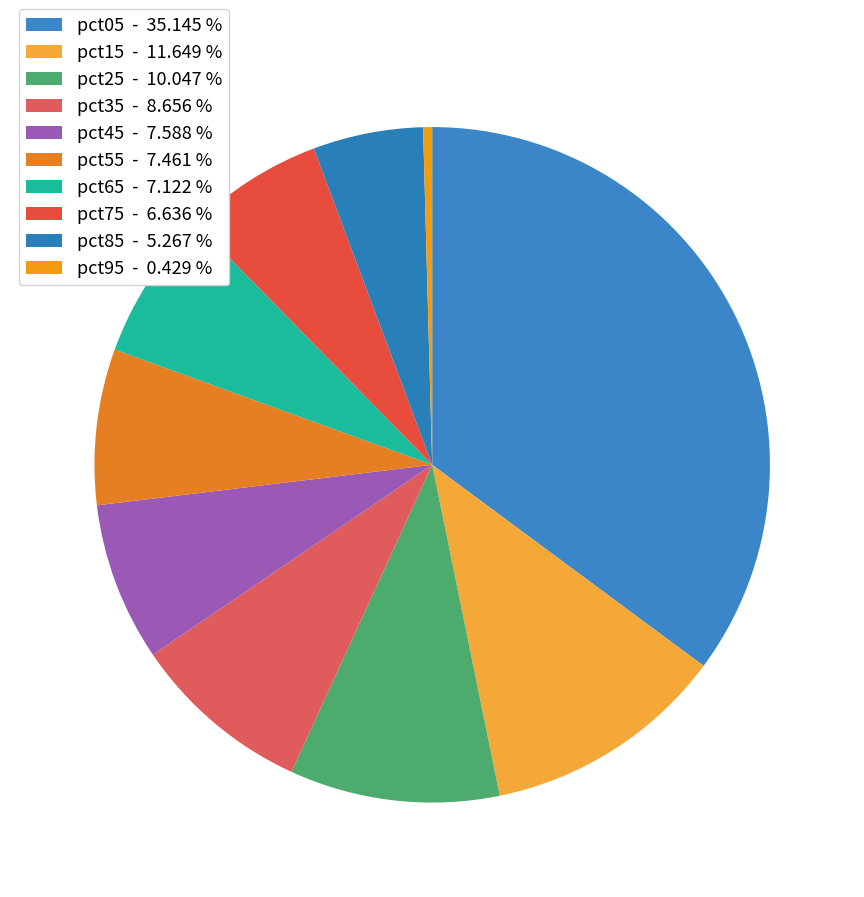

To the nearest percent, what portion does pct35 represent?

9%